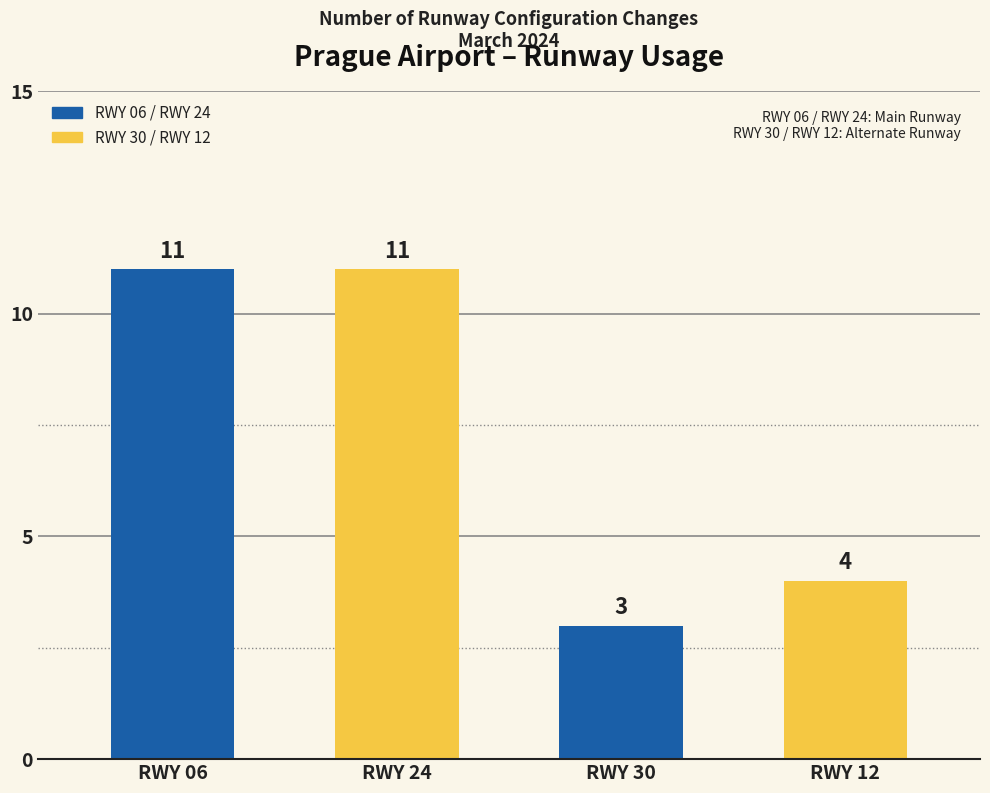

Which has a higher value, RWY 06 or RWY 30?

RWY 06